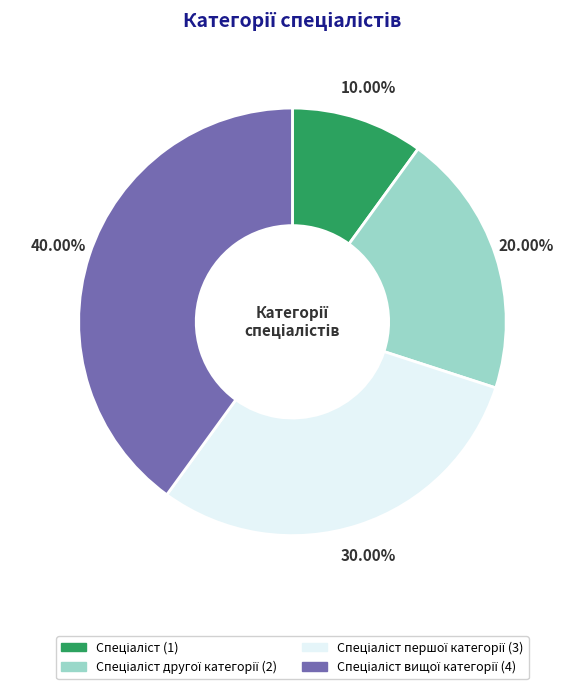

Is there any slice that represents more than half of the pie?

No